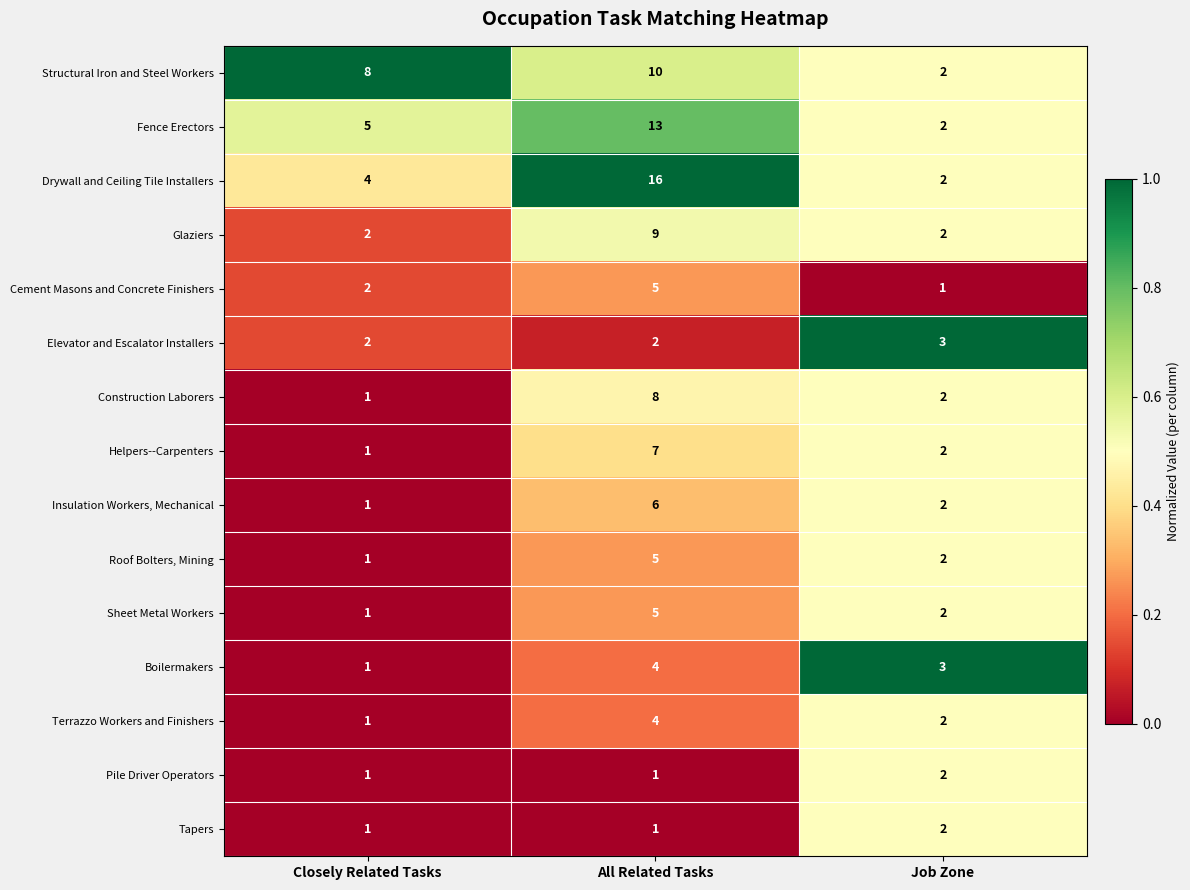

Which series has the largest total across all categories?

Drywall and Ceiling Tile Installers